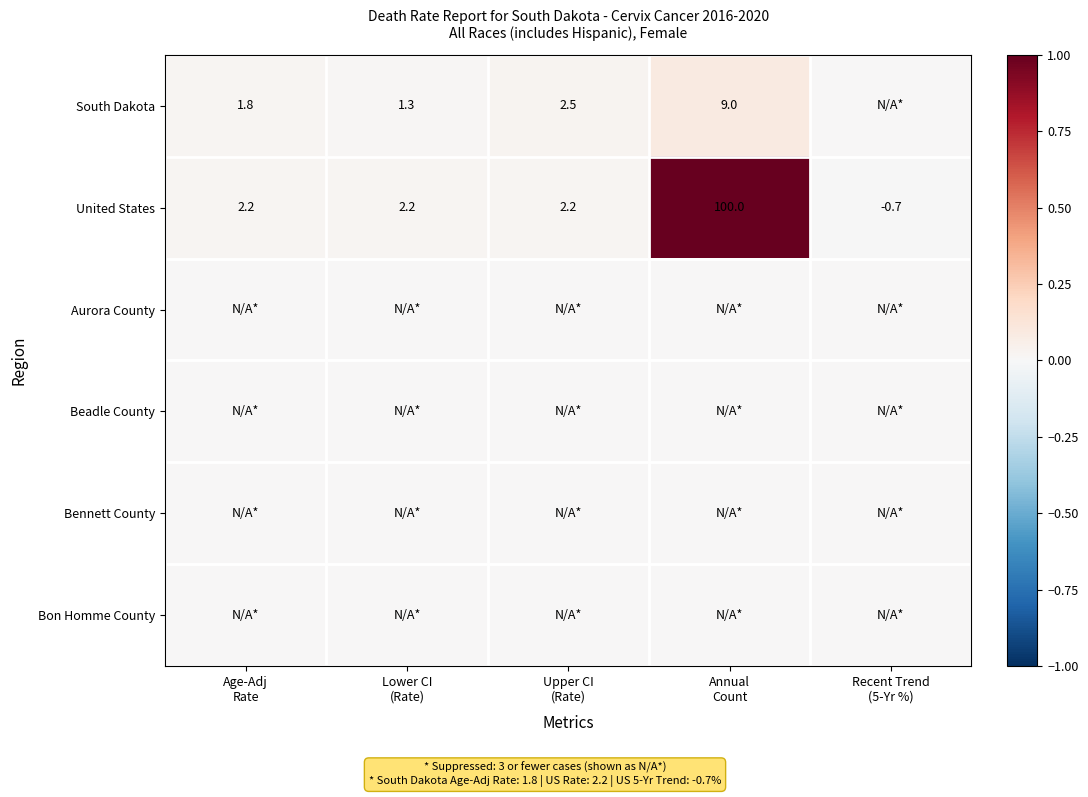

Between Upper CI
(Rate) and Age-Adj
Rate, which is larger?

Upper CI
(Rate)